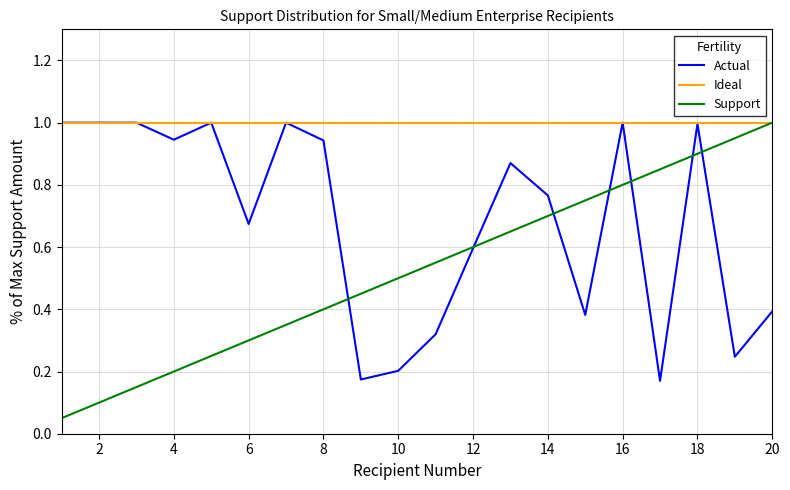

Rank the series by their average value, from lowest to highest.

Support, Actual, Ideal